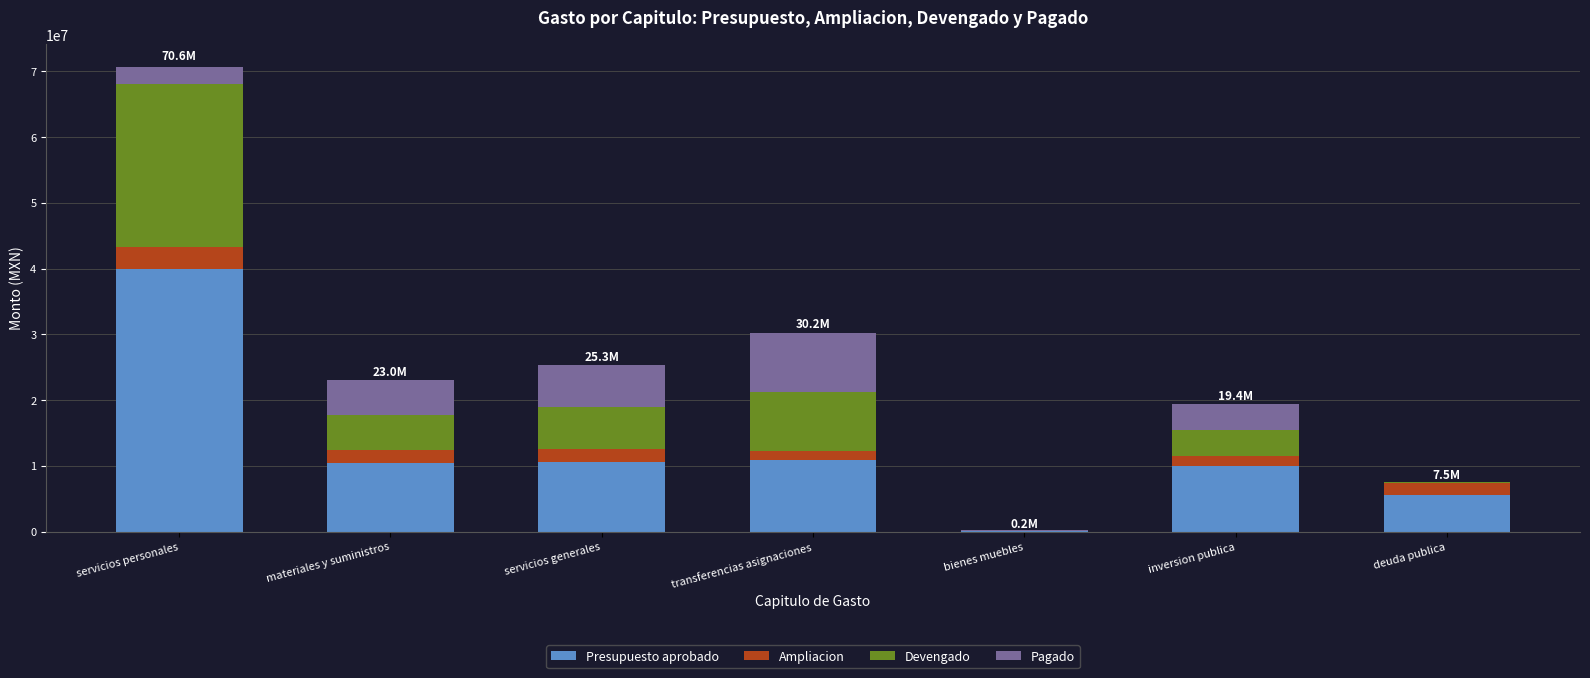

The Presupuesto aprobado series shows 10935122.3 at transferencias asignaciones. True or false?

True